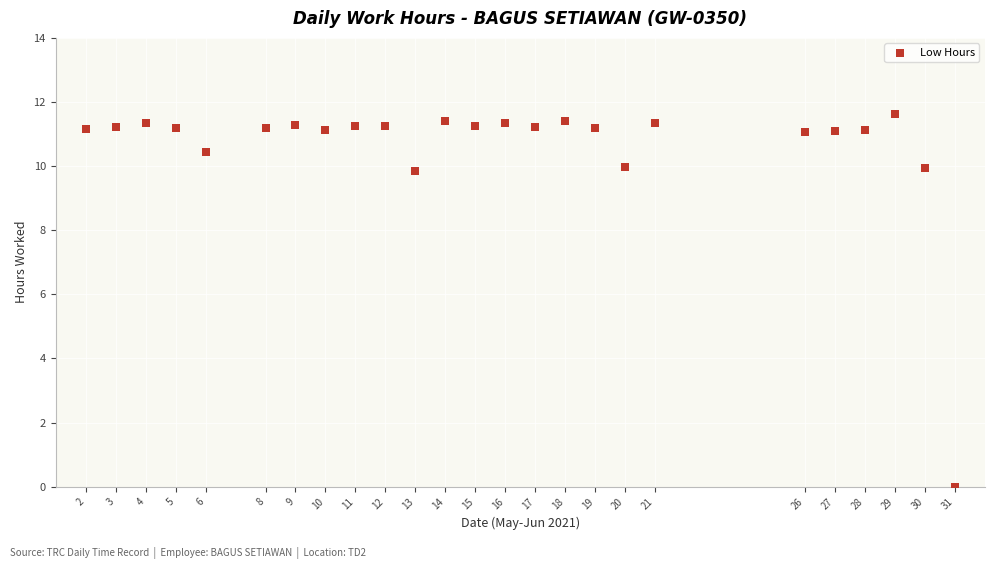

What is the range of X values (max minus min)?

29.0